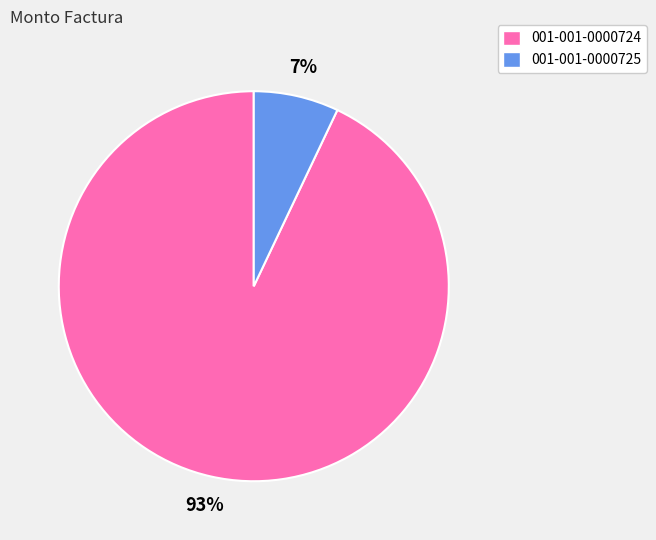

To the nearest percent, what percentage of the pie is 001-001-0000725?

7%